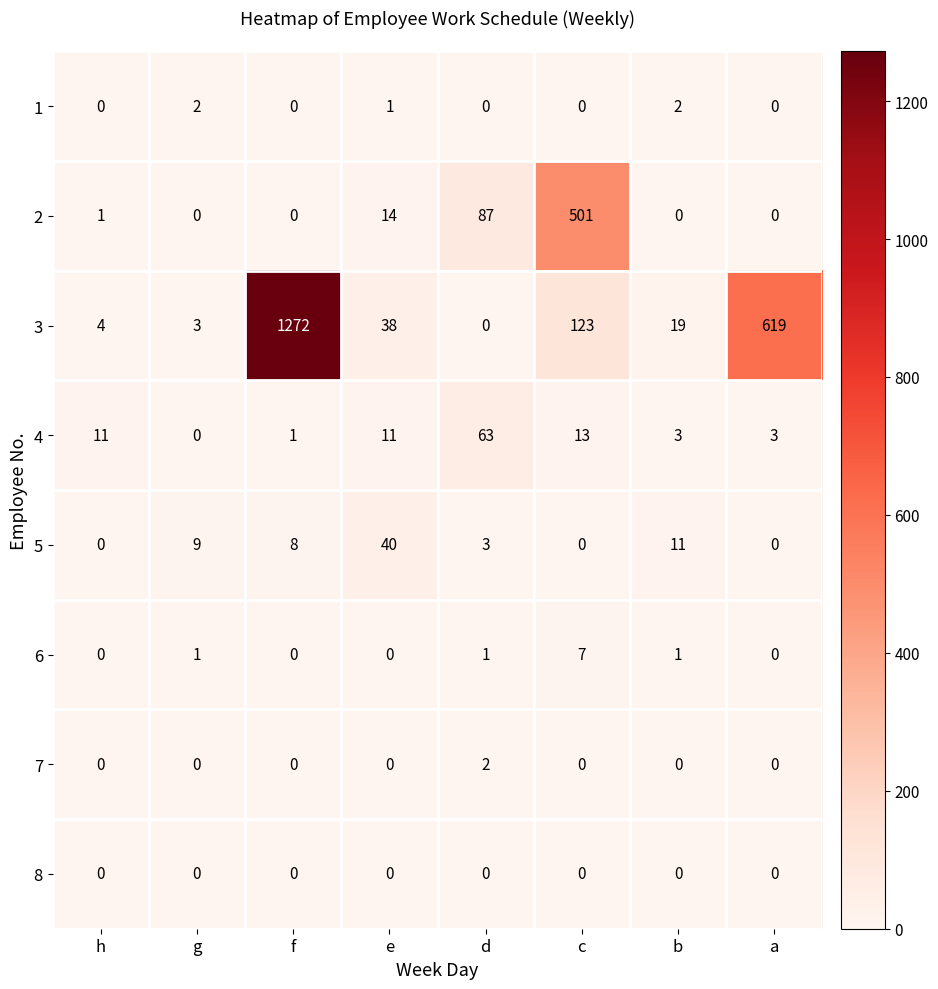

What is the spread (max minus min) of values at c?

501